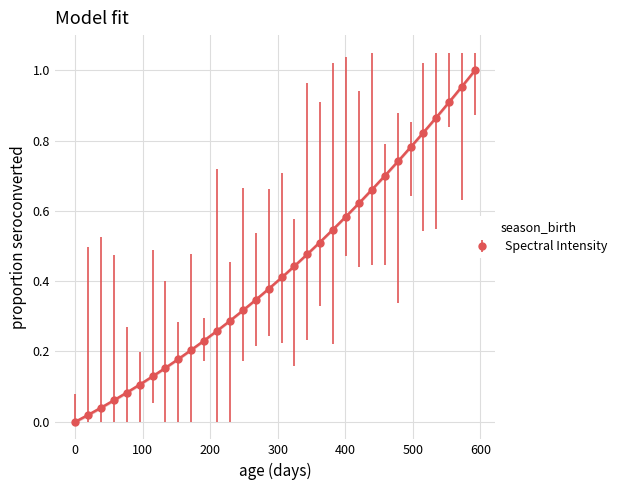

What is the value of the 18th point from the left?

0.4